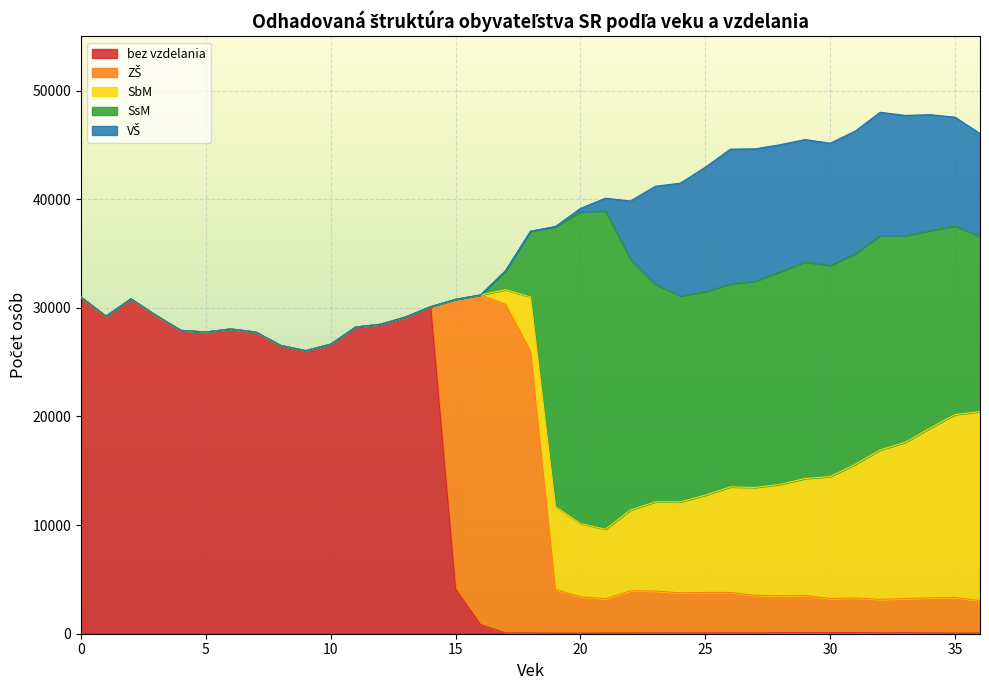

What are all the series names shown in the legend?

bez vzdelania, ZŠ, SbM, SsM, VŠ